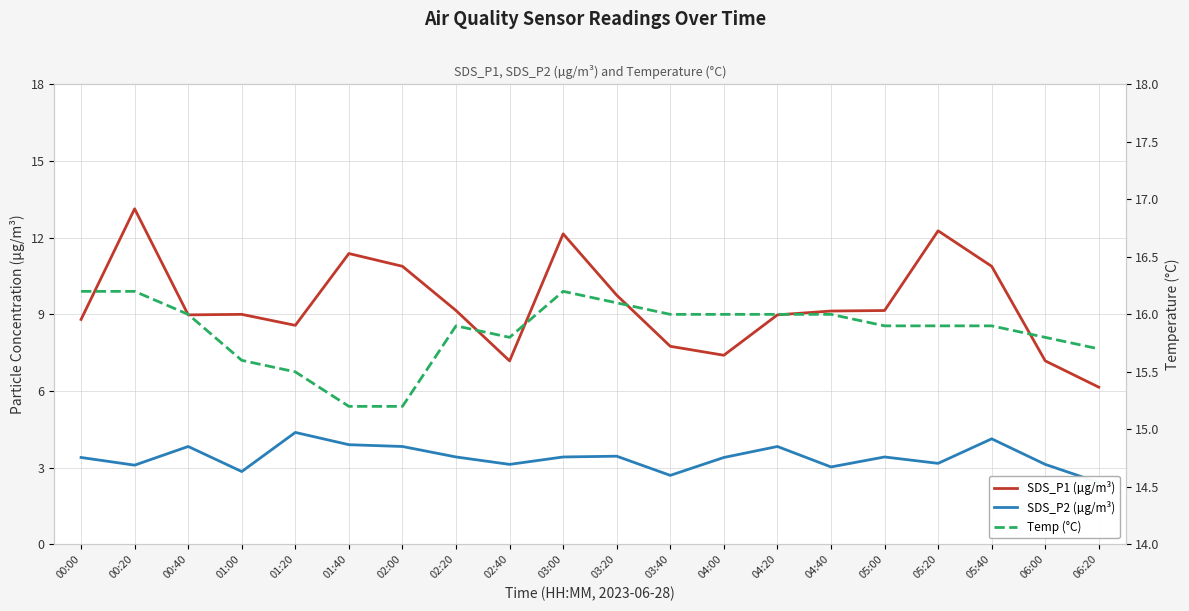

What is the sum of all SDS_P2 (µg/m³) values?

67.9